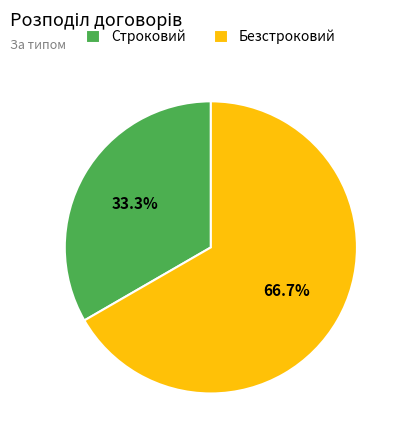

What is the ratio of the value at Безстроковий to the value at Строковий?

2.0